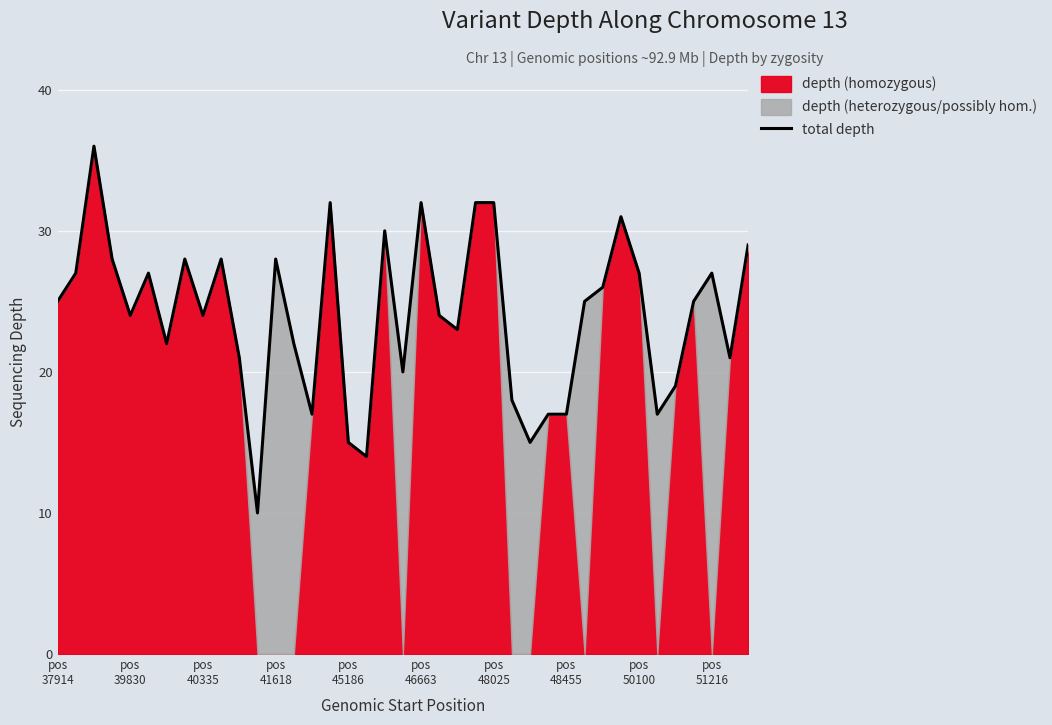

What is the lowest value of the total depth series?

10